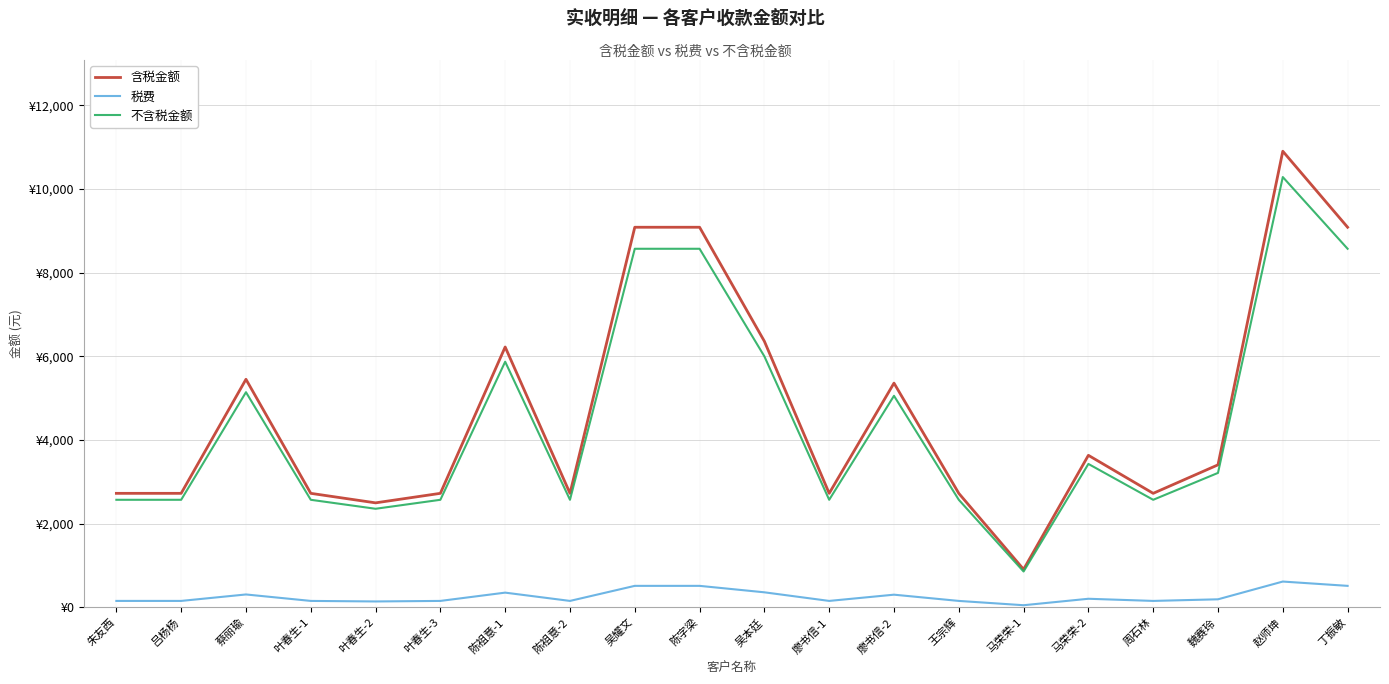

Does the chart have visible grid lines?

Yes